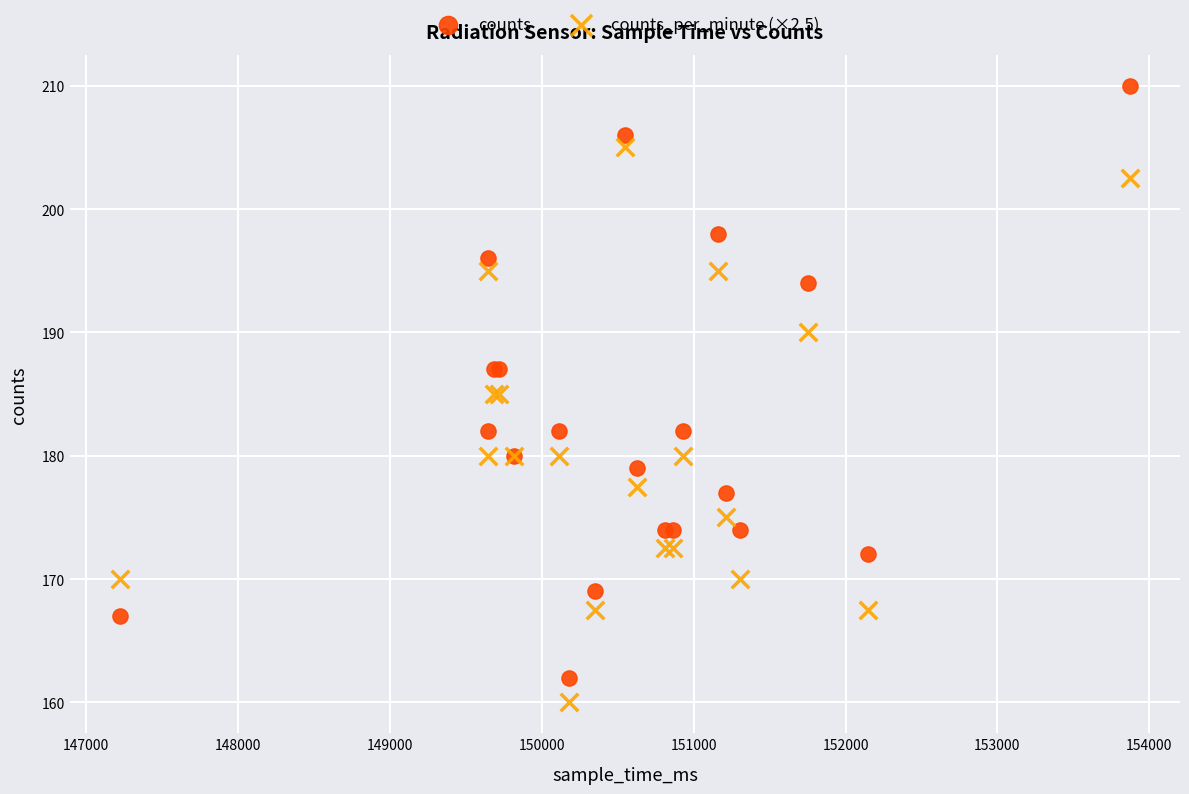

Which series has the widest spread of Y values?

counts